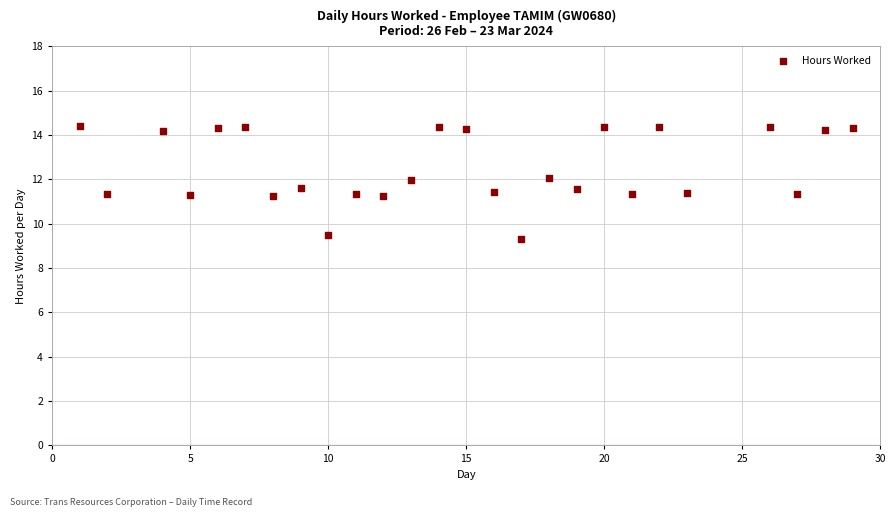

What is the range of Y values (max minus min)?

5.1